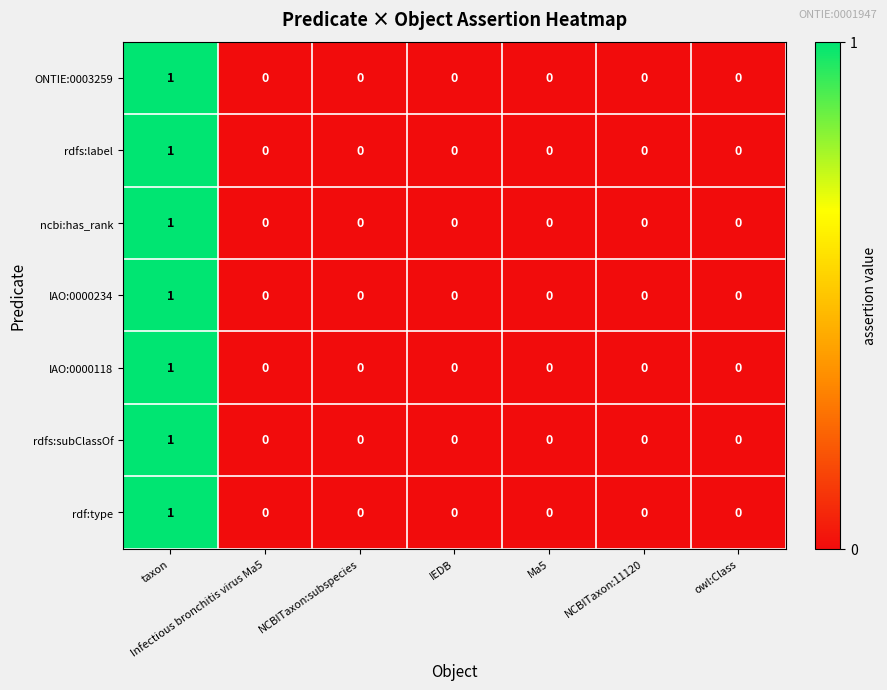

Count the IAO:0000234 values in the range 0 to 1.

7